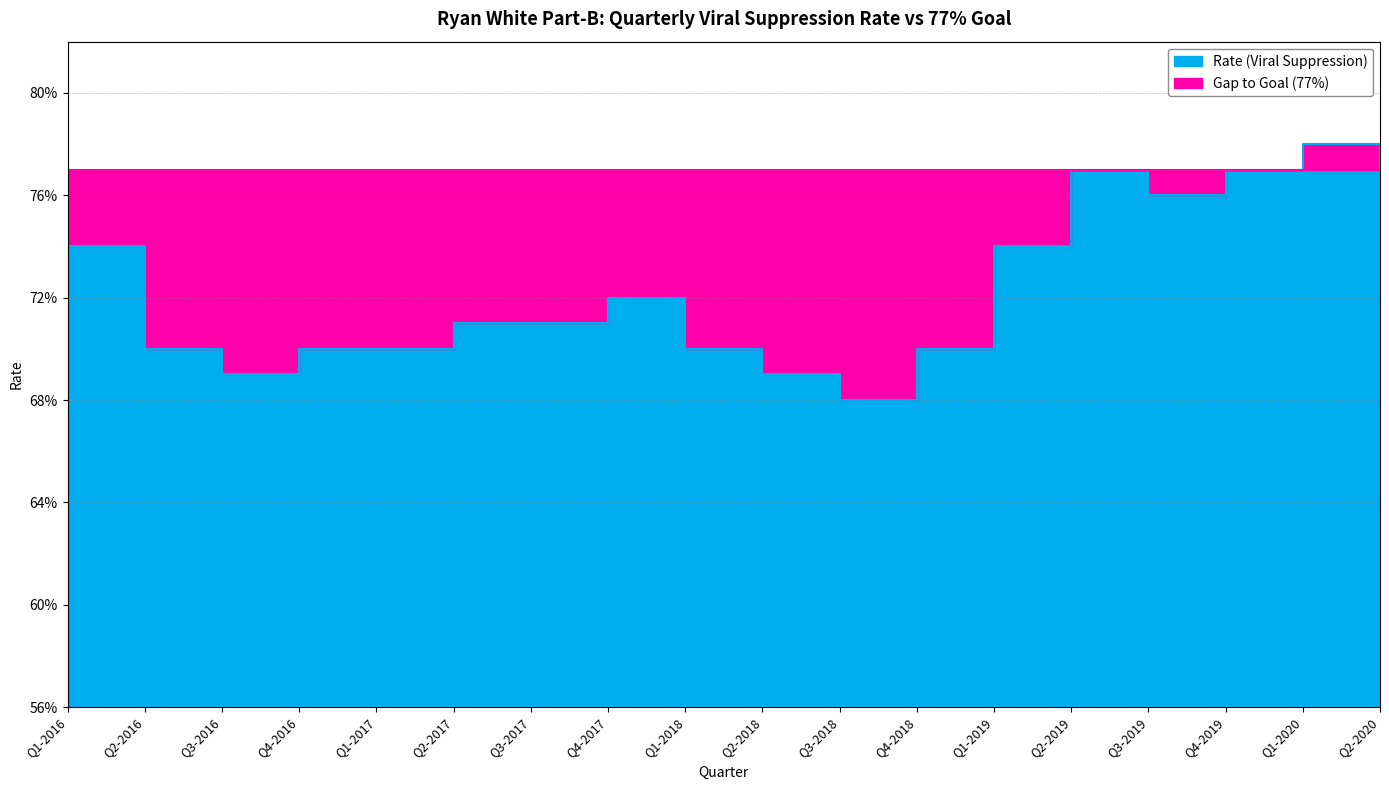

The value at Q1-2016 is 0.4. True or false?

False